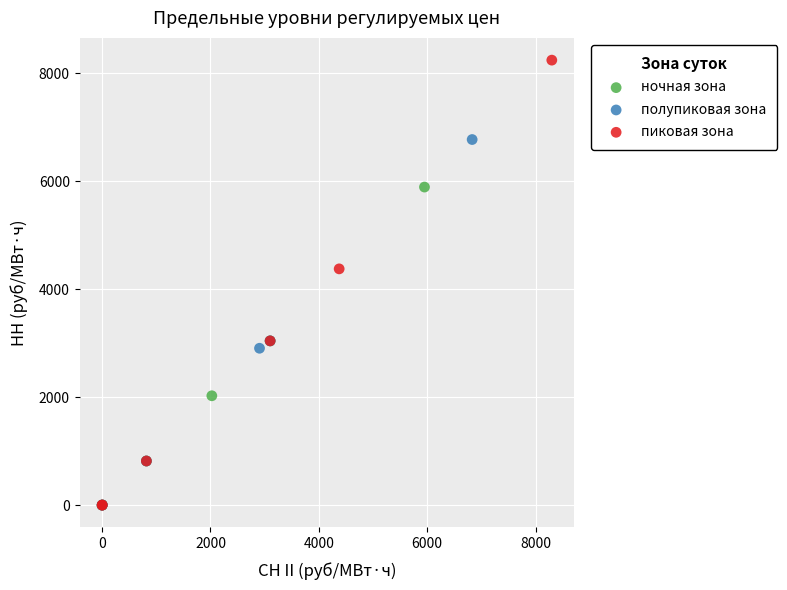

Which series has the largest Y range (max minus min)?

пиковая зона